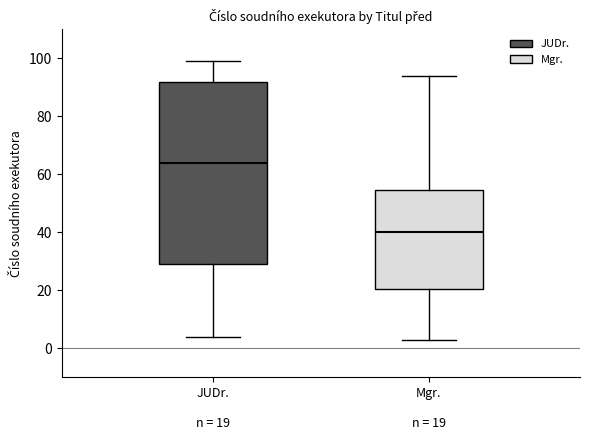

Which box is the tallest, from its lower edge to its upper edge?

JUDr. n = 19